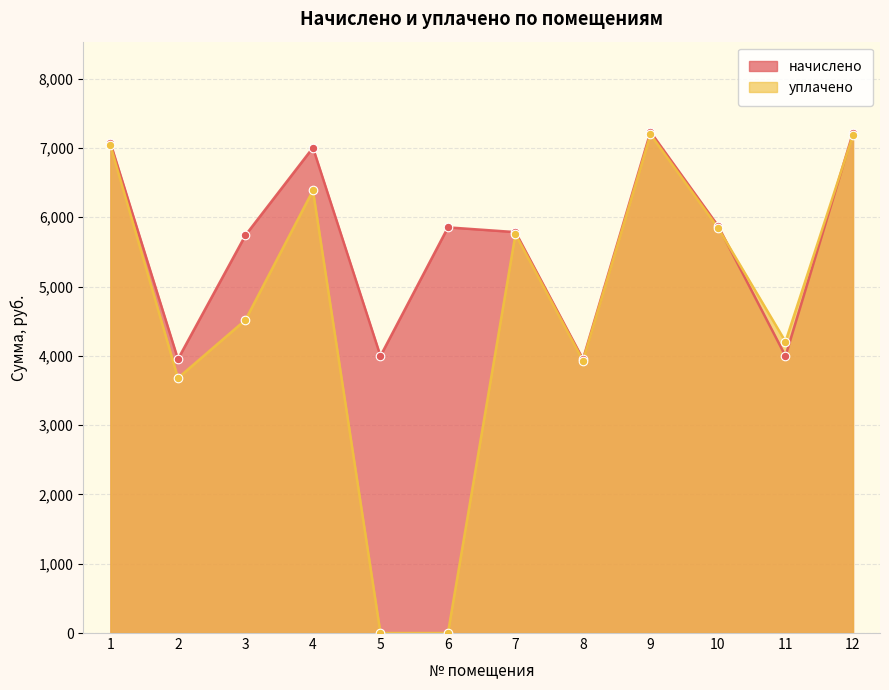

At how many categories does at least one series exceed 5732?

8